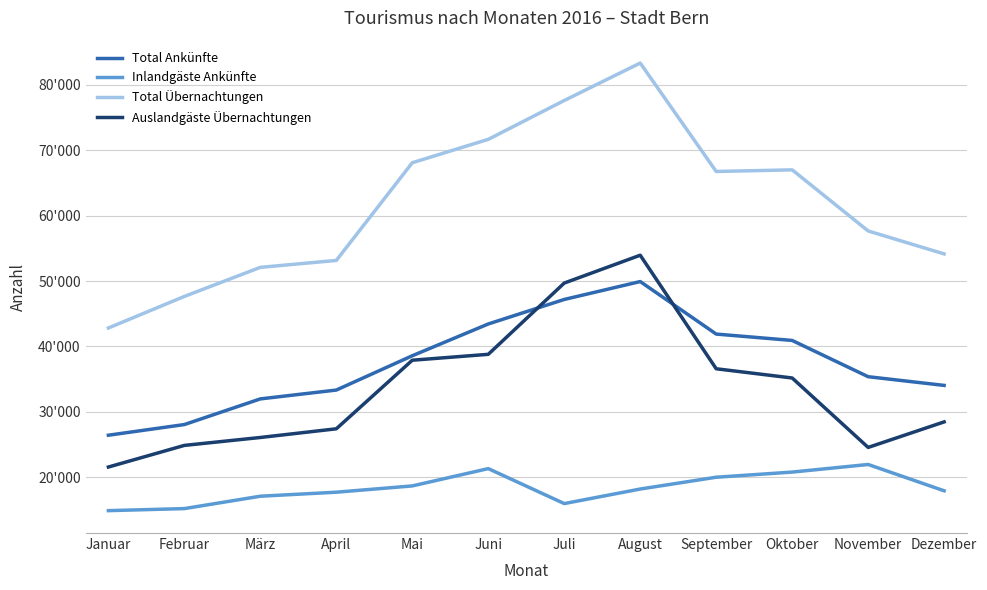

True or false: Inlandgäste Ankünfte and Auslandgäste Übernachtungen cross at least once.

False